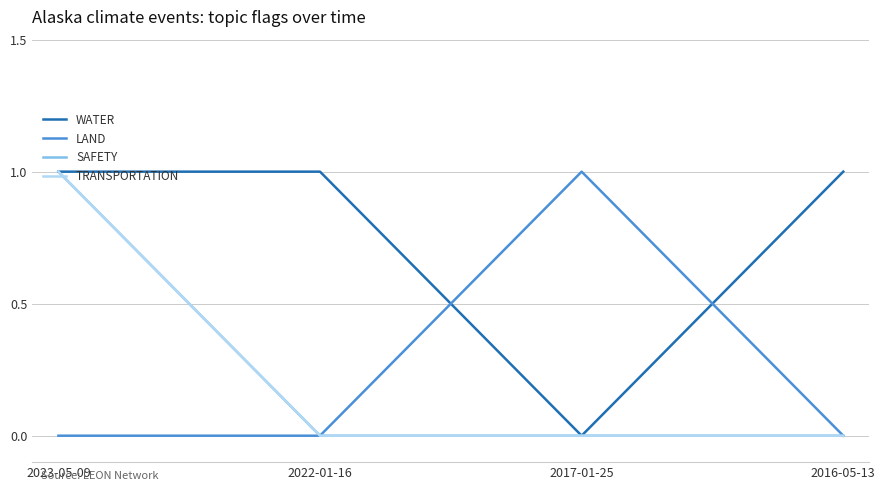

Reading left to right, list all the values displayed in this chart.

WATER: 2023-05-09=1	2022-01-16=1	2017-01-25=0	2016-05-13=1
LAND: 2023-05-09=0	2022-01-16=0	2017-01-25=1	2016-05-13=0
SAFETY: 2023-05-09=1	2022-01-16=0	2017-01-25=0	2016-05-13=0
TRANSPORTATION: 2023-05-09=1	2022-01-16=0	2017-01-25=0	2016-05-13=0